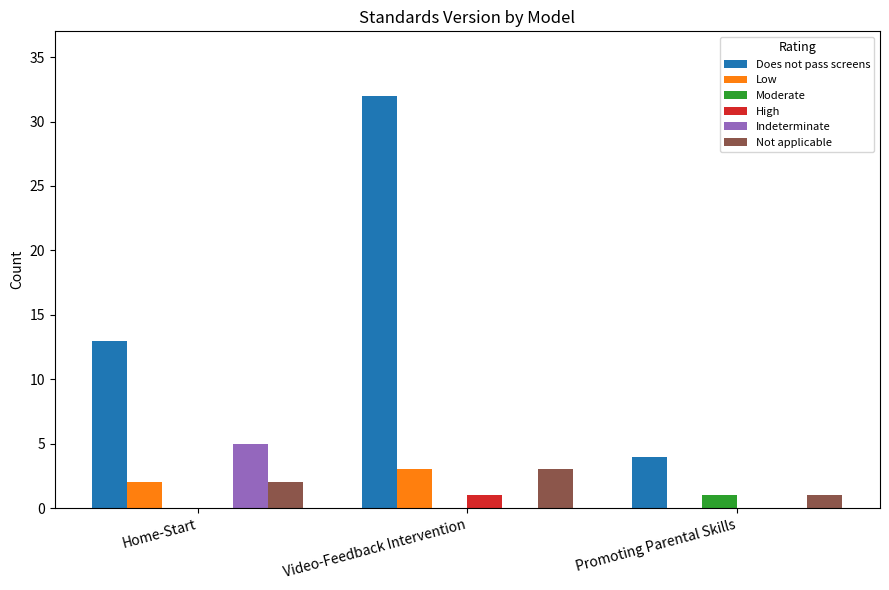

Count the number of categories in the chart.

3